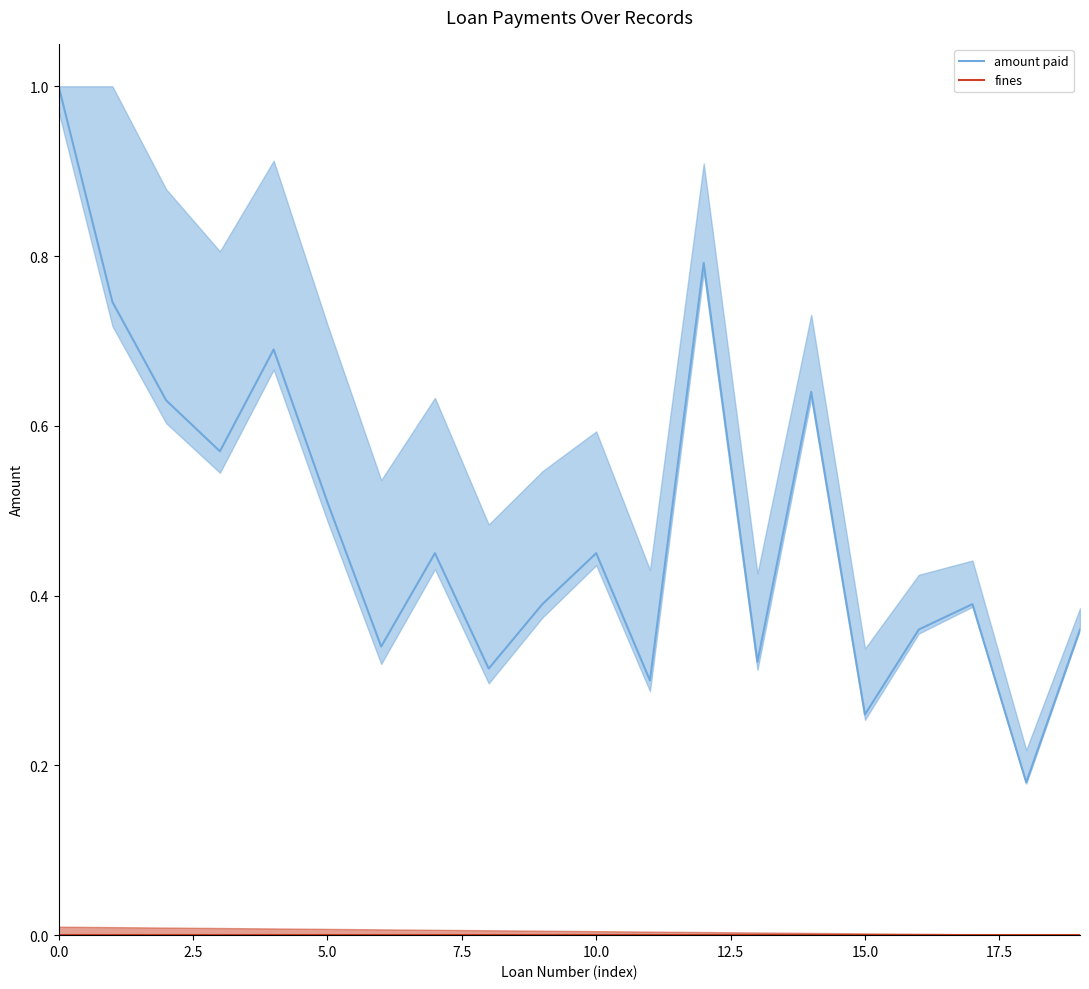

Rank the series by their average value, from lowest to highest.

fines, amount paid